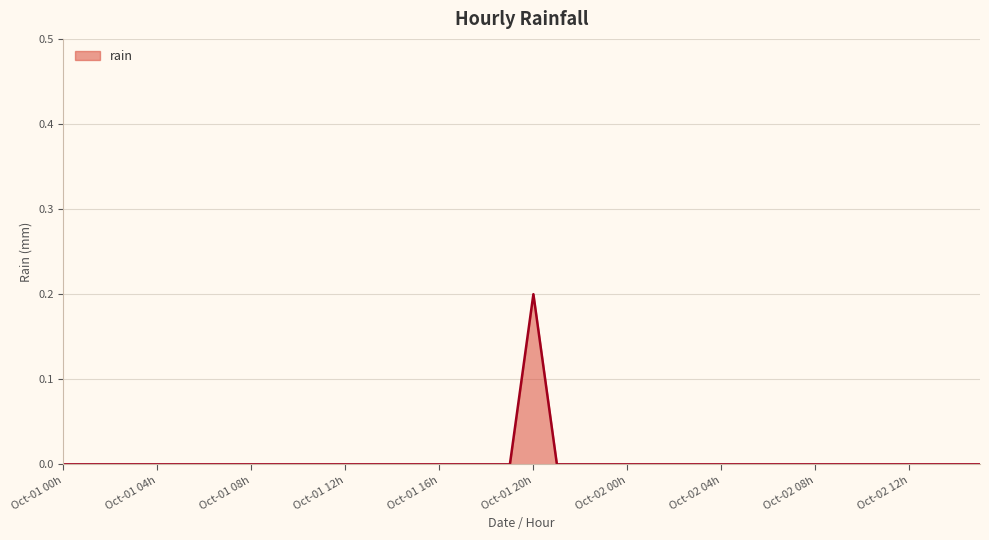

Does the chart have visible grid lines?

Yes